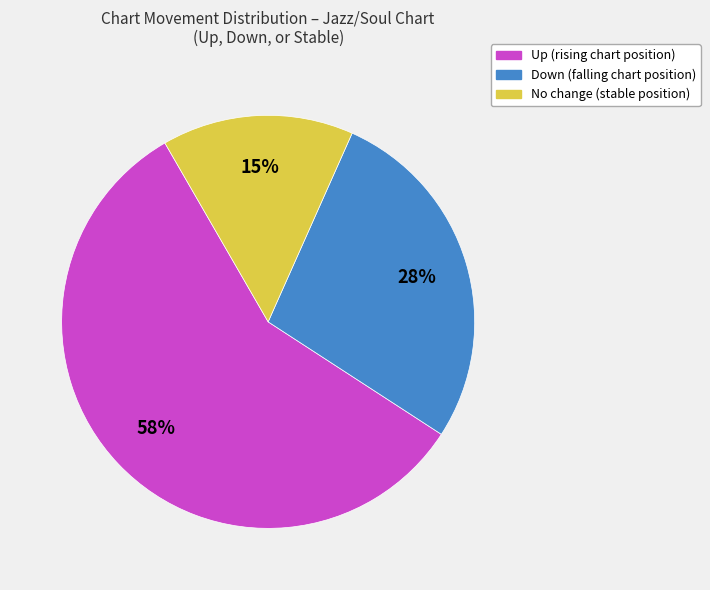

The Down (falling chart position) slice represents 40% of the pie. True or false?

False